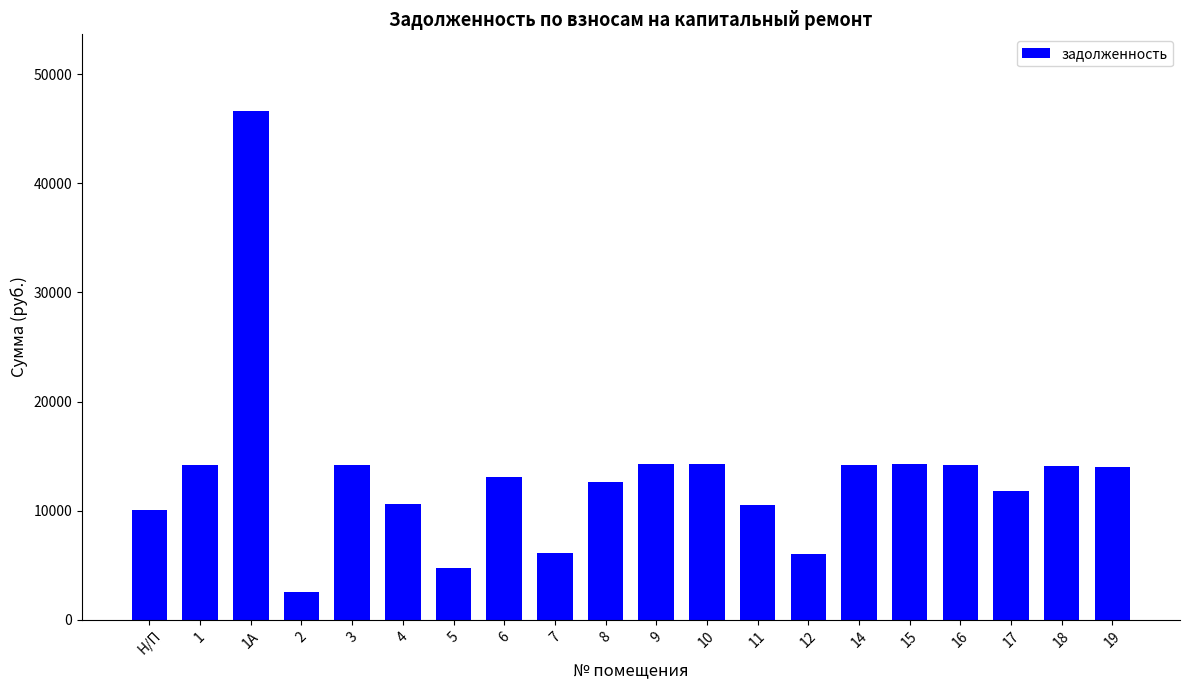

What is the ratio of the value at 3 to the value at 8?

1.1